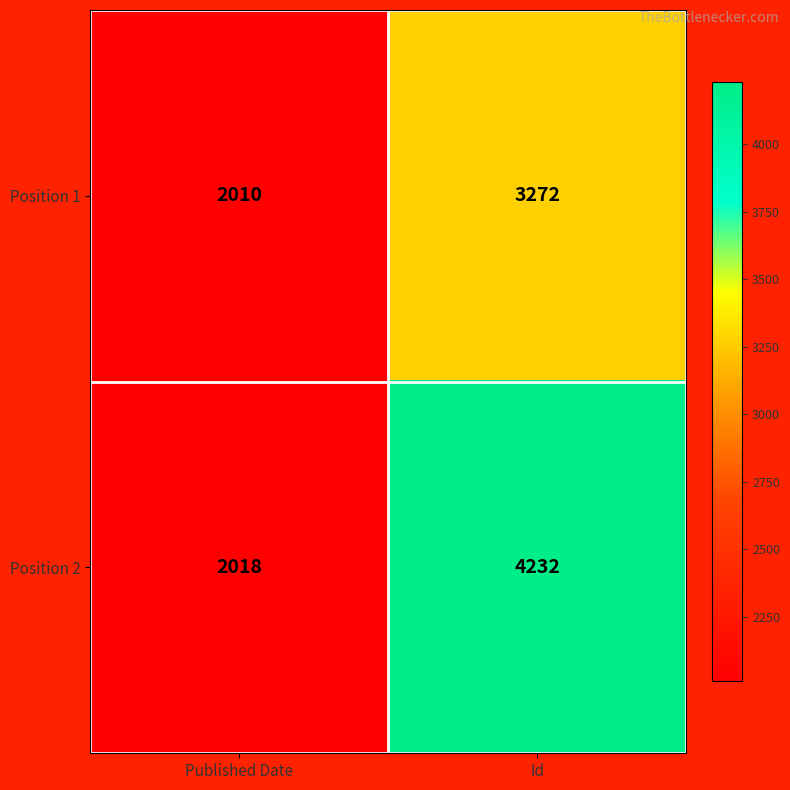

How many series are shown in this chart?

2